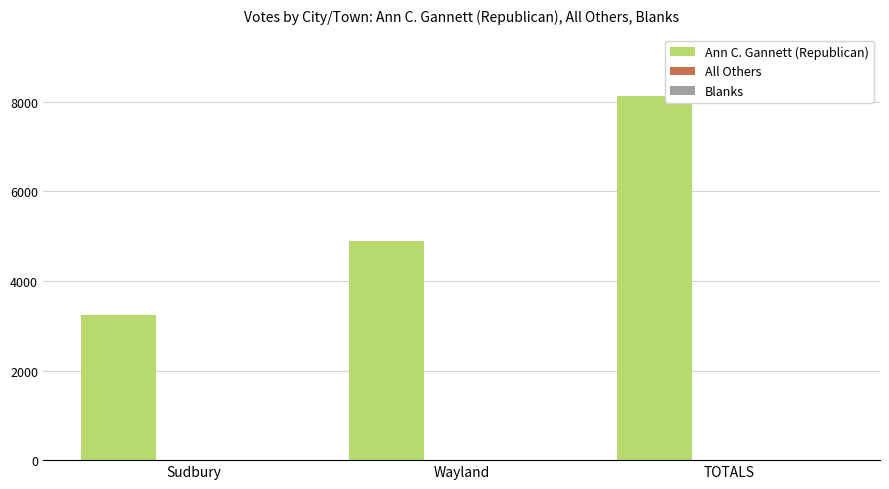

What is the average value?

5417